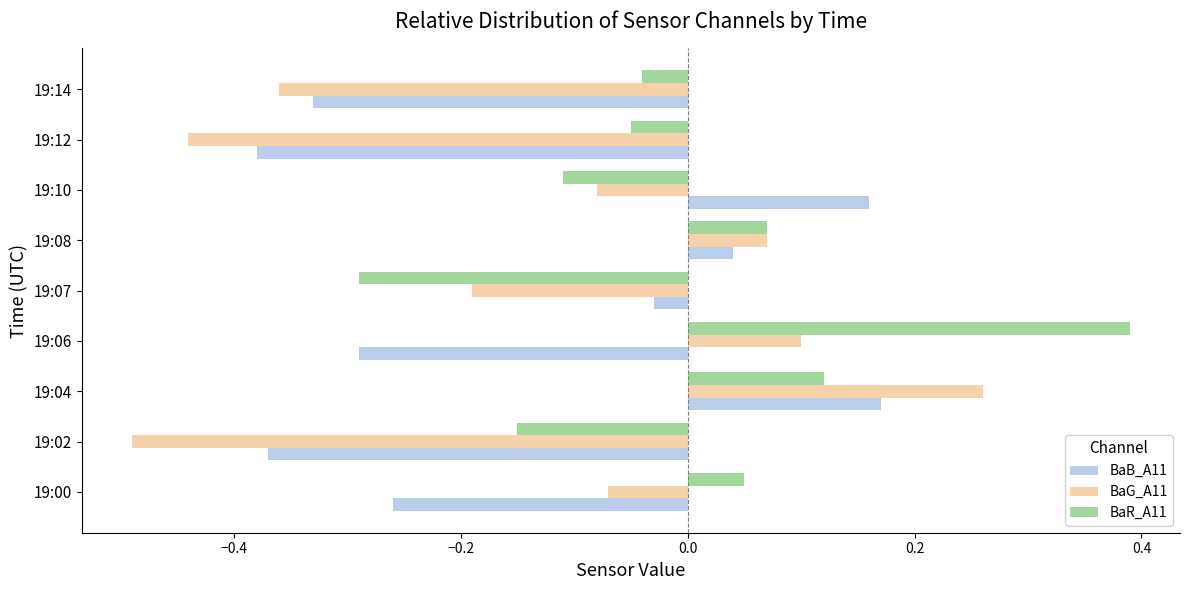

Which category has the highest value across all series?

19:06